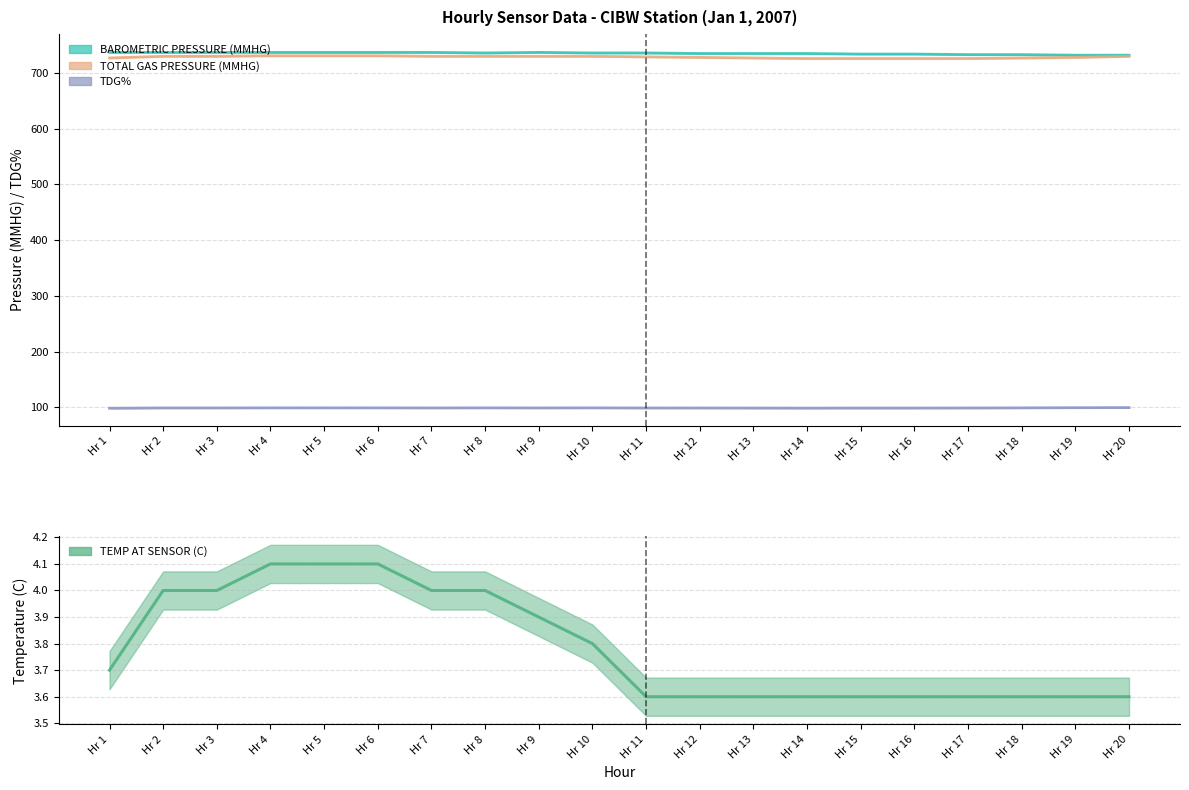

The TEMP AT SENSOR (C) series shows 4.1 at Hr 5. True or false?

True